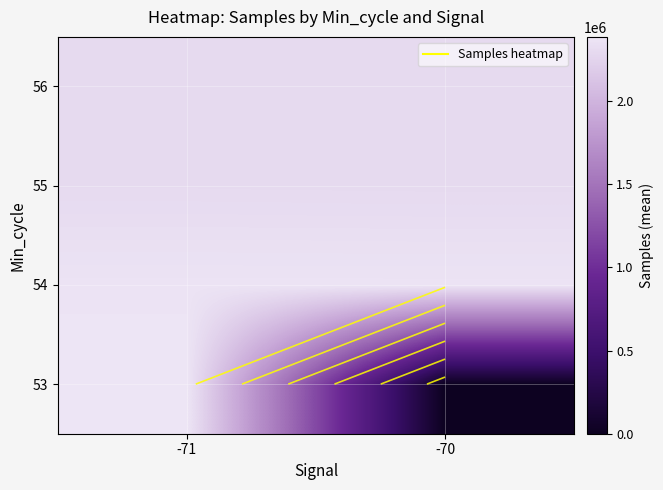

At which category is the sum across all series the highest?

-71